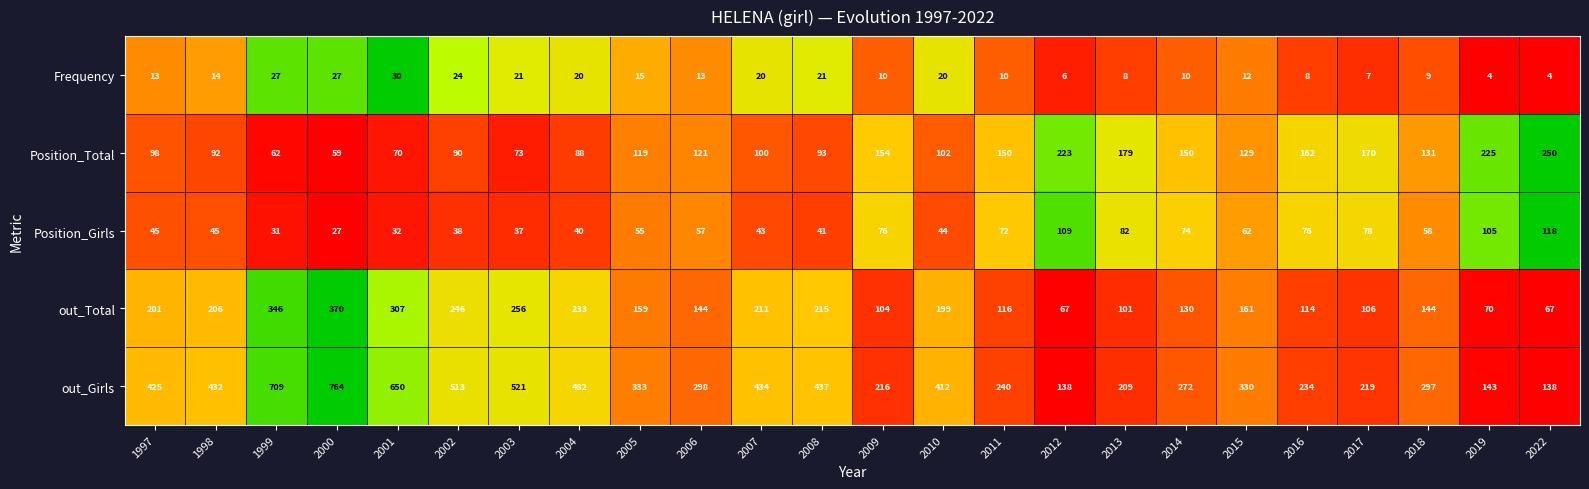

List the series in order of their peak value, highest first.

out_Girls, out_Total, Position_Total, Position_Girls, Frequency